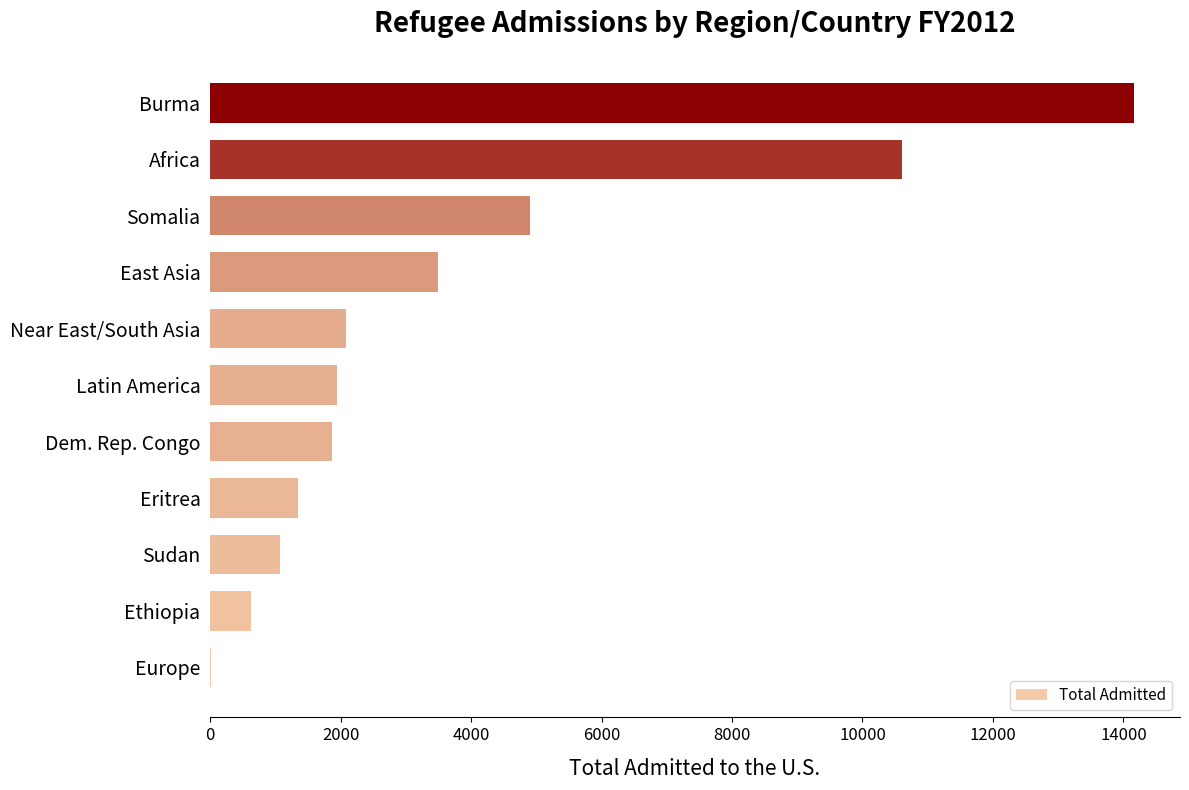

What is the sum of all values?

42130